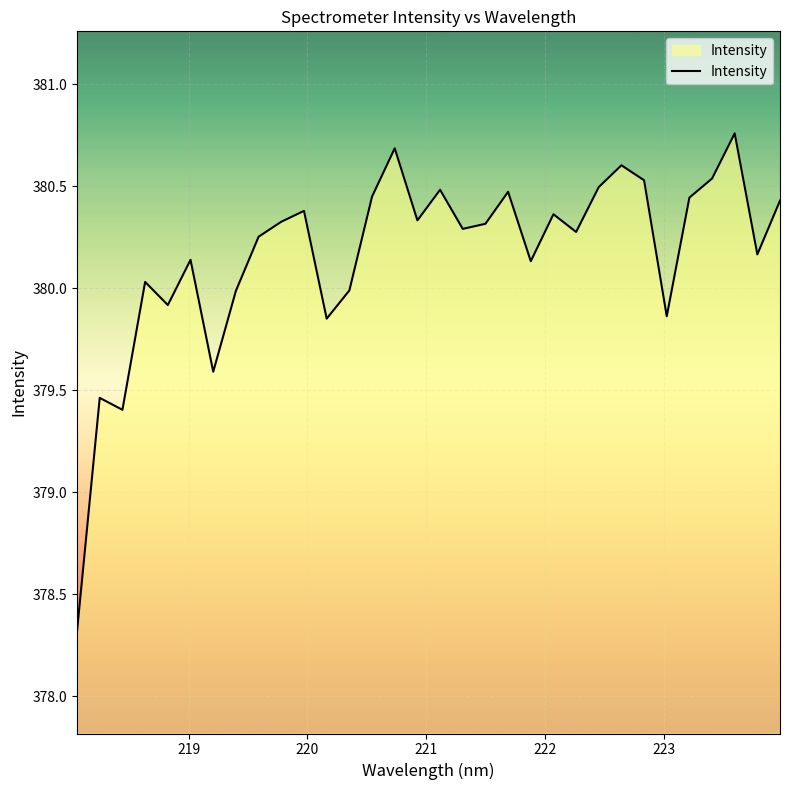

What is the difference between the maximum and minimum values?

2.4